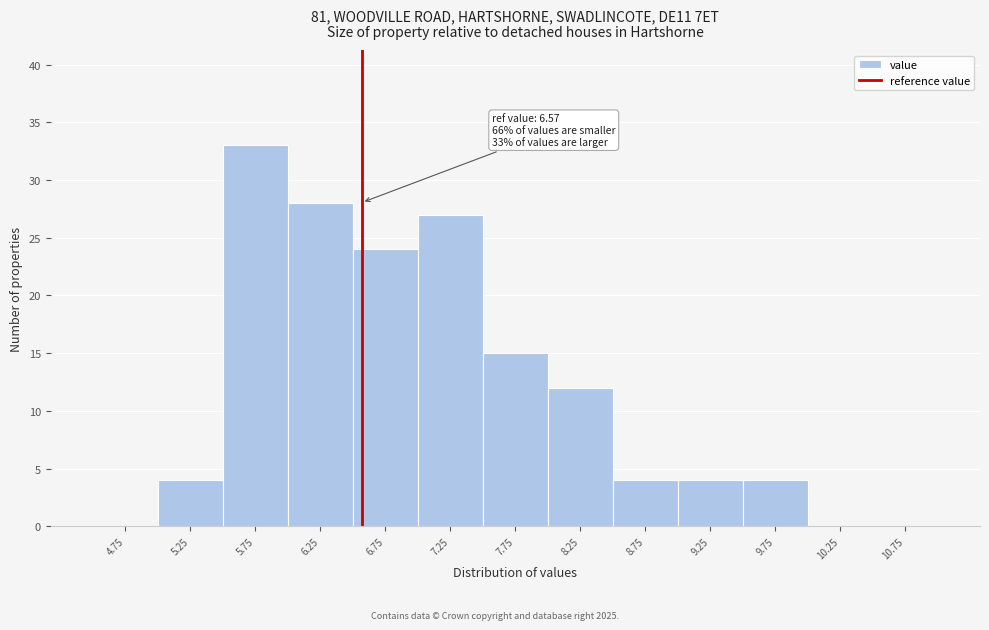

Over which range of the x-axis is the bar tallest?

5.5 to 6.0